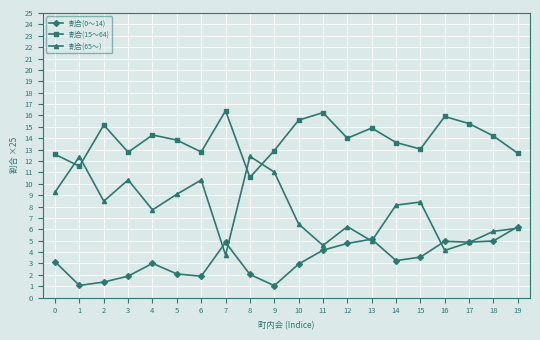

The value of 割合(65～） at 18 is 5.8. True or false?

True